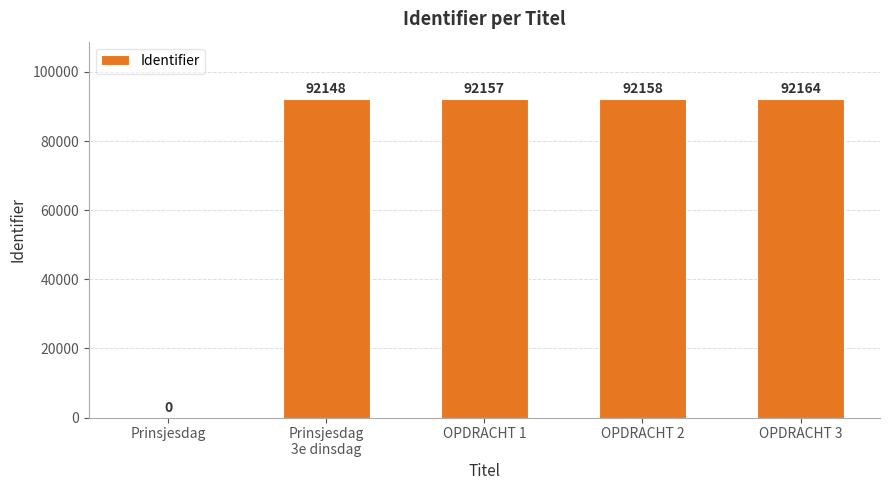

What is the sum of all values?

368627